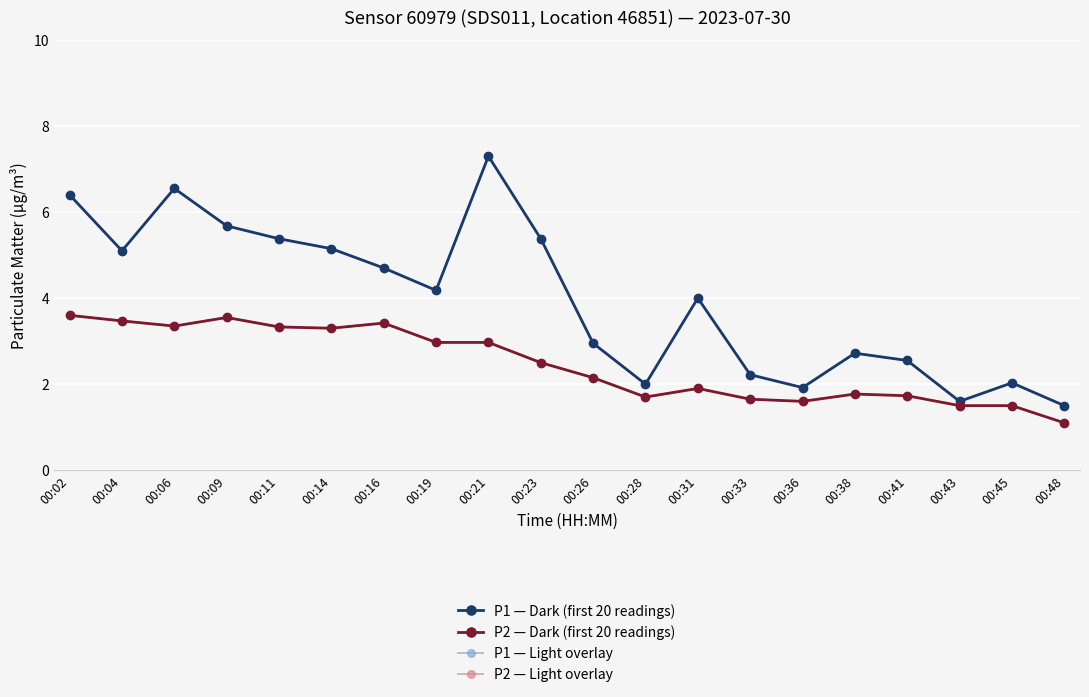

The P1 — Dark (first 20 readings) series shows 1.1 at 00:19. True or false?

False